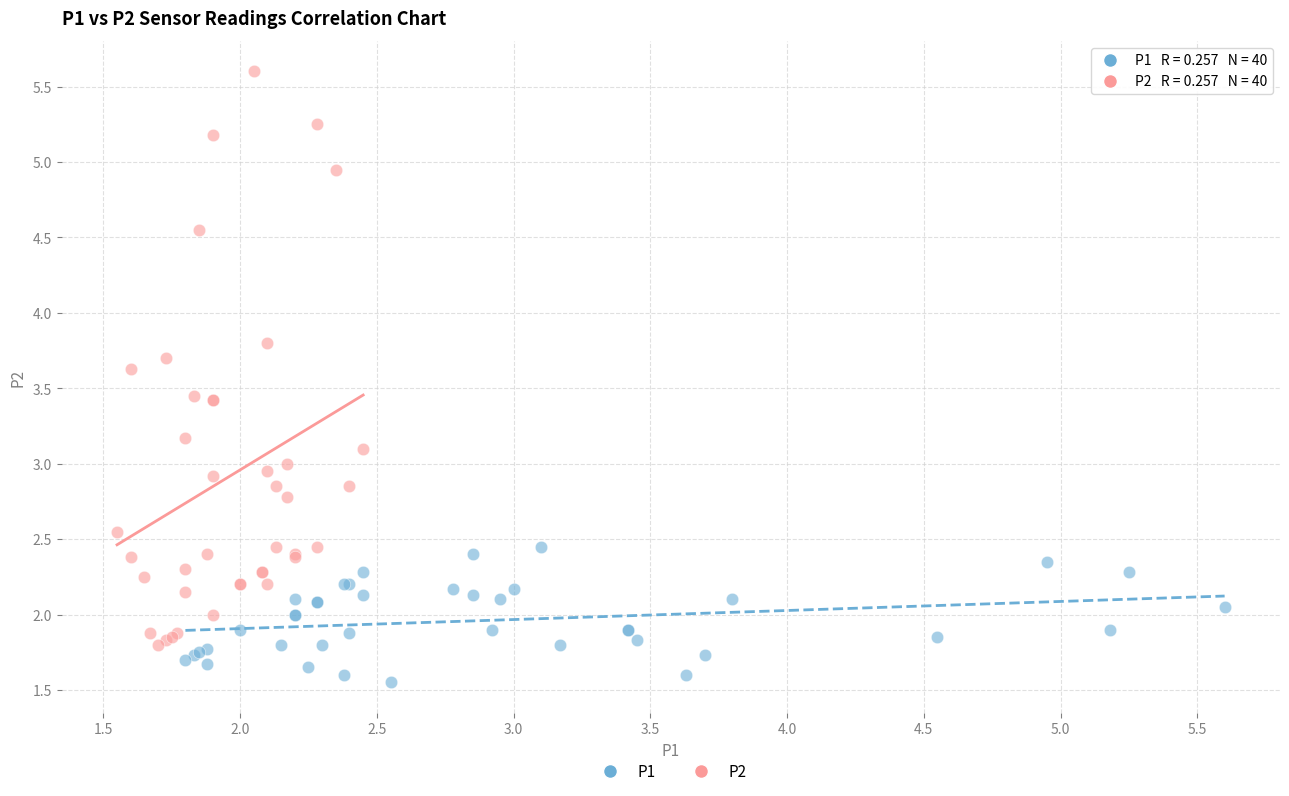

Which series has the widest spread of Y values?

P2